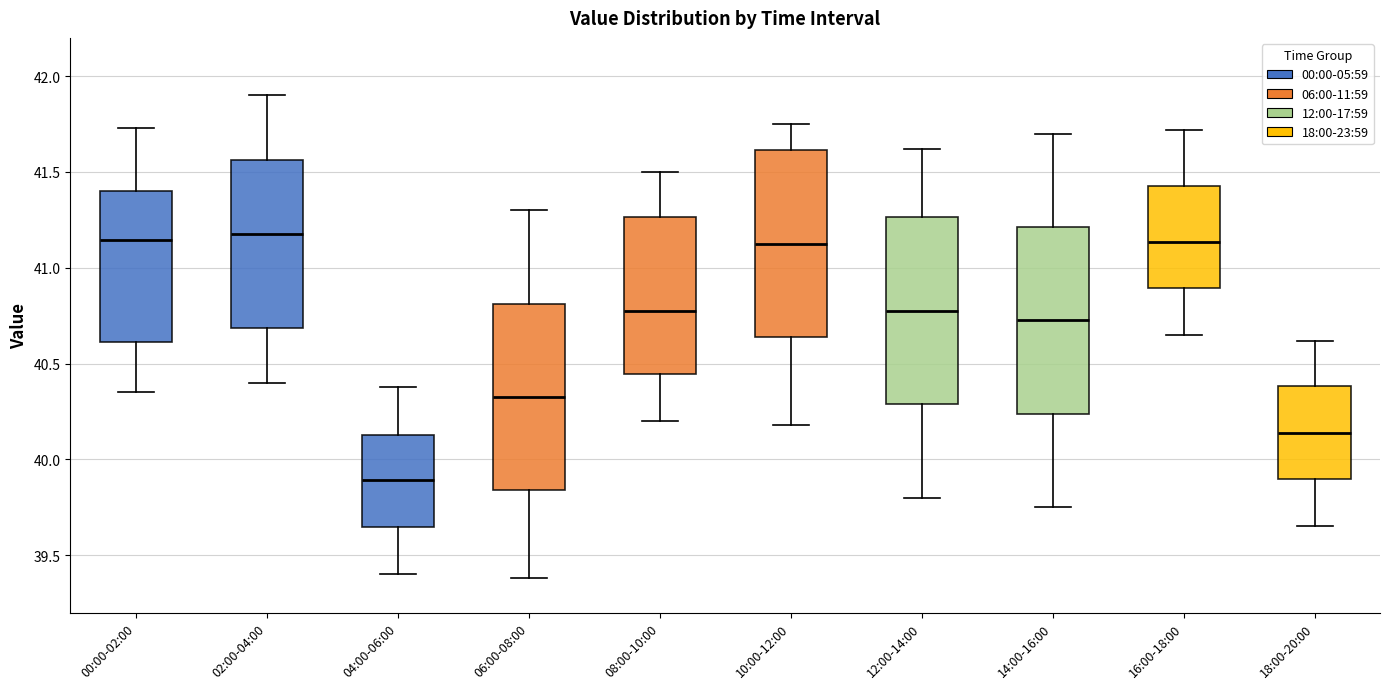

Reading left to right, transcribe this box plot: for each box, give where its median line is, the range the box spans, and where its two whiskers end, as read against the y-axis. The values are not printed on the chart, so give them approximately, as read against the axis.

00:00-02:00: median 41.15, box 40.60 to 41.40, whiskers 40.35 to 41.75
02:00-04:00: median 41.20, box 40.70 to 41.55, whiskers 40.40 to 41.90
04:00-06:00: median 39.90, box 39.65 to 40.15, whiskers 39.40 to 40.40
06:00-08:00: median 40.35, box 39.85 to 40.80, whiskers 39.40 to 41.30
08:00-10:00: median 40.80, box 40.45 to 41.25, whiskers 40.20 to 41.50
10:00-12:00: median 41.15, box 40.65 to 41.60, whiskers 40.20 to 41.75
12:00-14:00: median 40.80, box 40.30 to 41.25, whiskers 39.80 to 41.60
14:00-16:00: median 40.75, box 40.25 to 41.20, whiskers 39.75 to 41.70
16:00-18:00: median 41.15, box 40.90 to 41.45, whiskers 40.65 to 41.70
18:00-20:00: median 40.15, box 39.90 to 40.40, whiskers 39.65 to 40.60